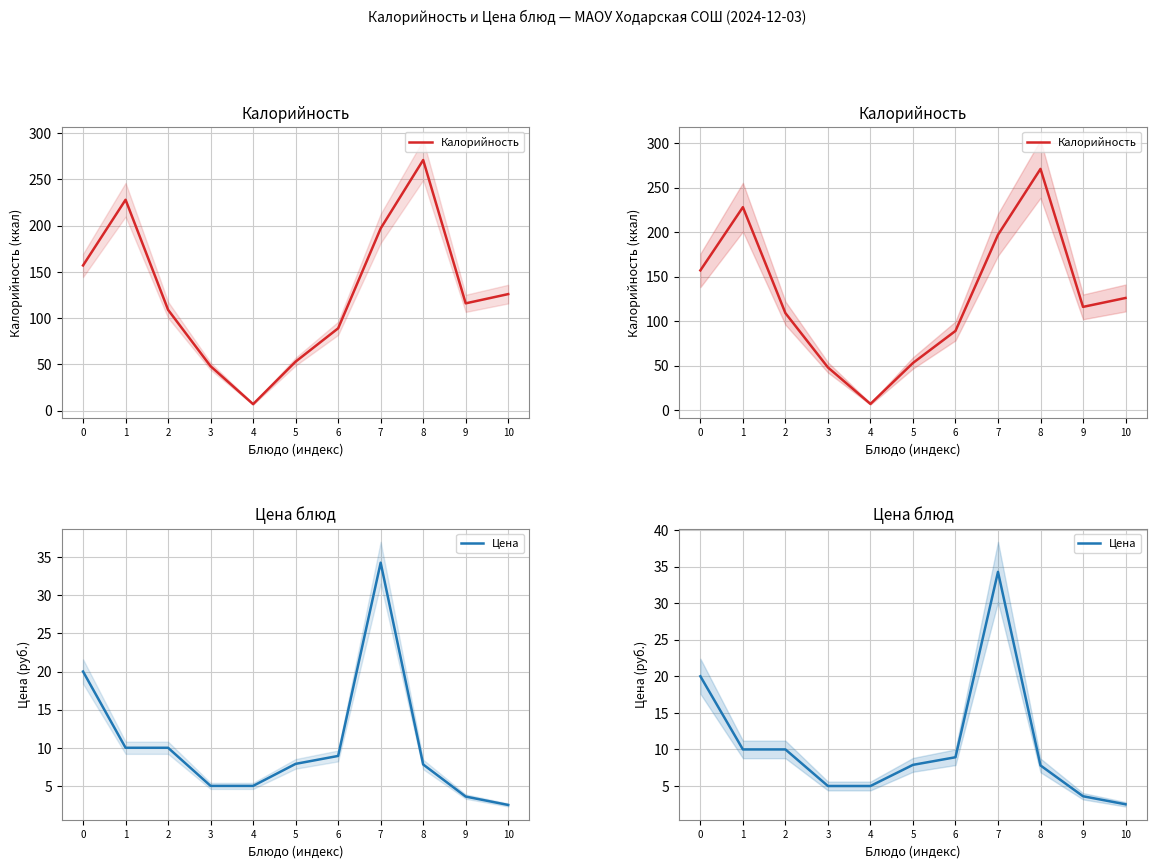

True or false: Цена and Калорийность cross at least once.

False